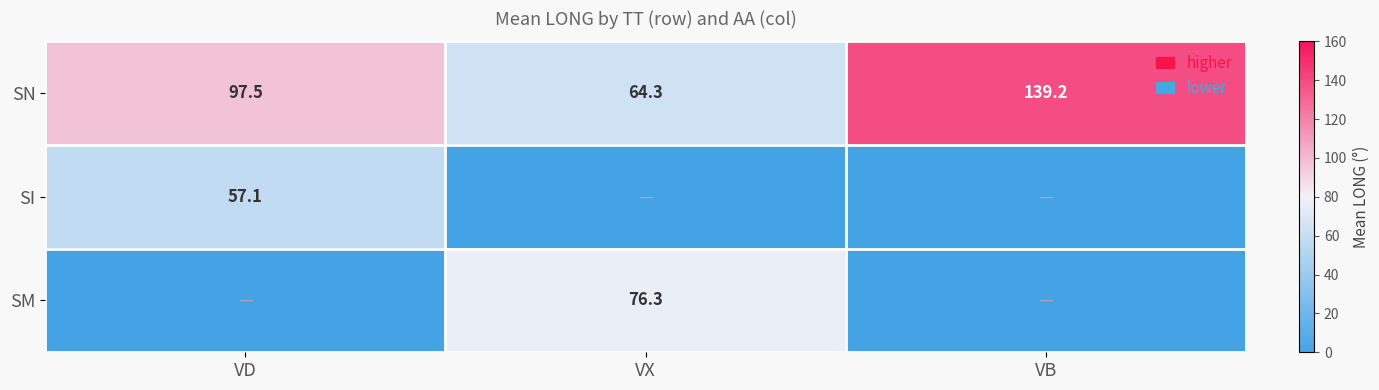

How many data points does each series have?

3